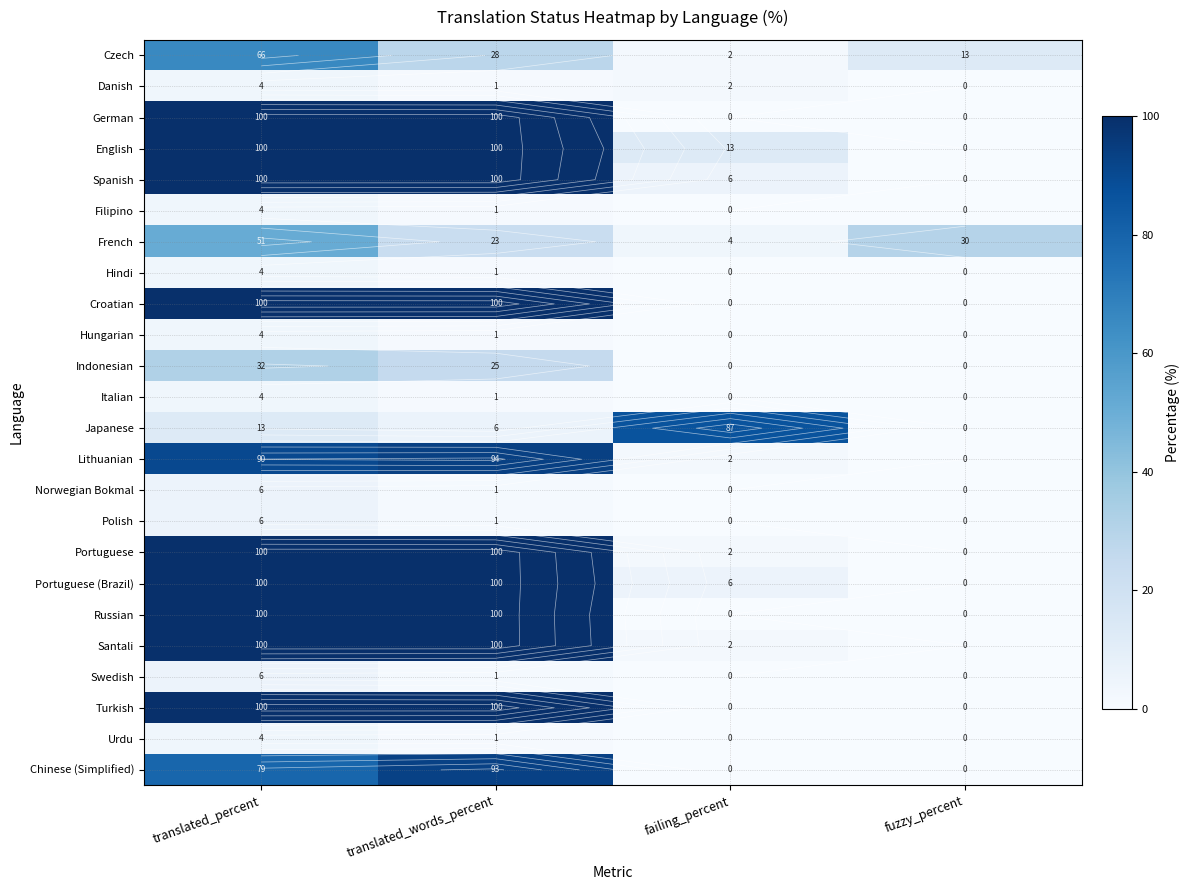

Which series has the widest spread of values?

German